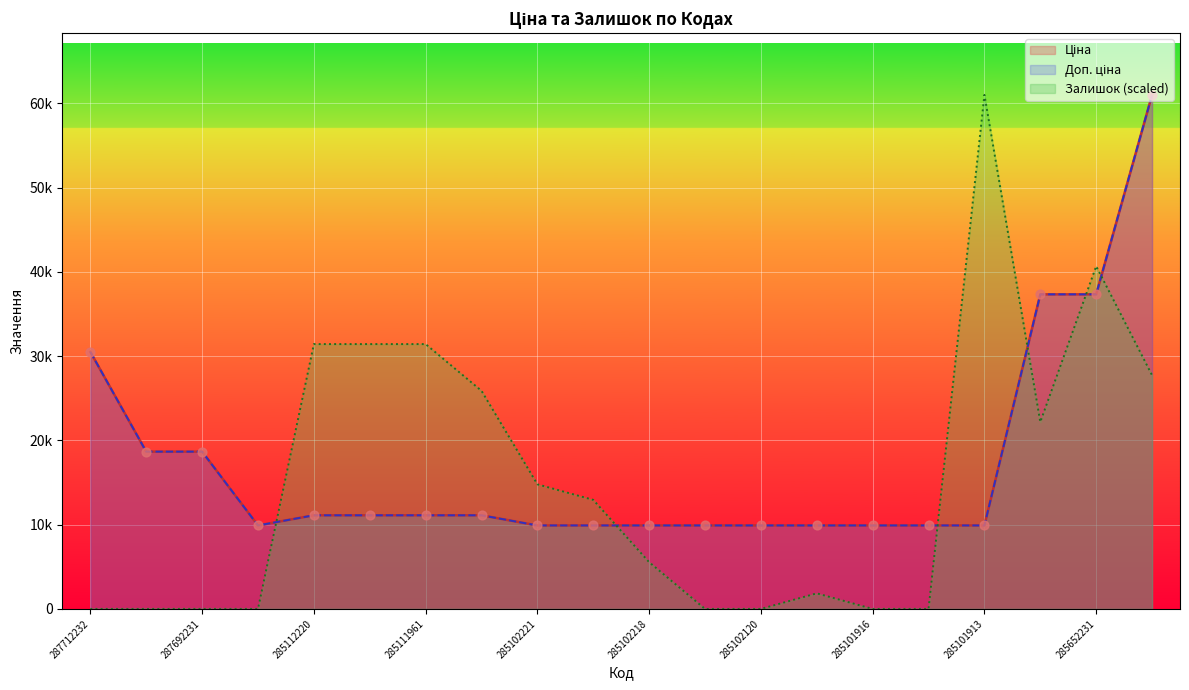

Is the value of Доп. ціна at 285652233 greater than the value of Ціна at 285101915?

Yes